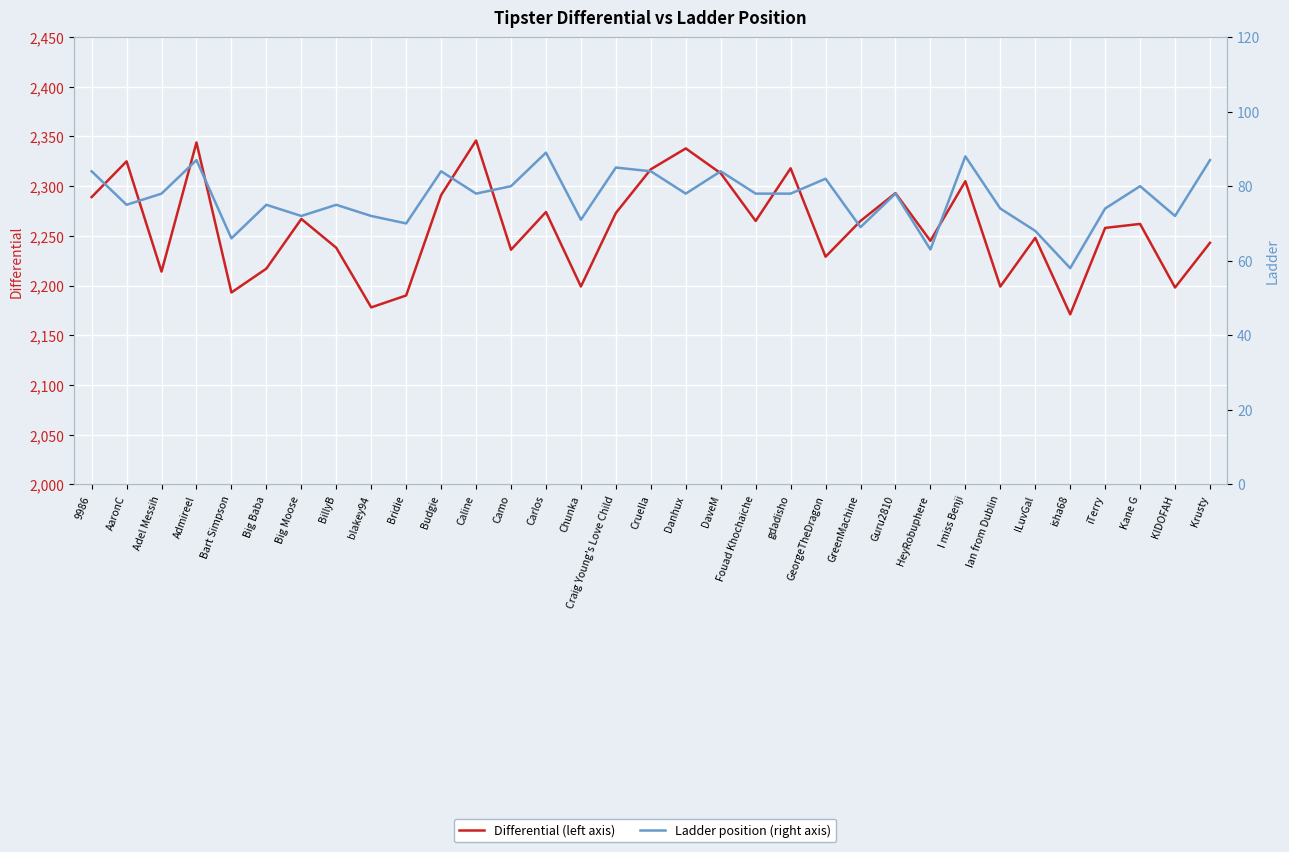

What is the label of the 10th point from the right?

Guru2810